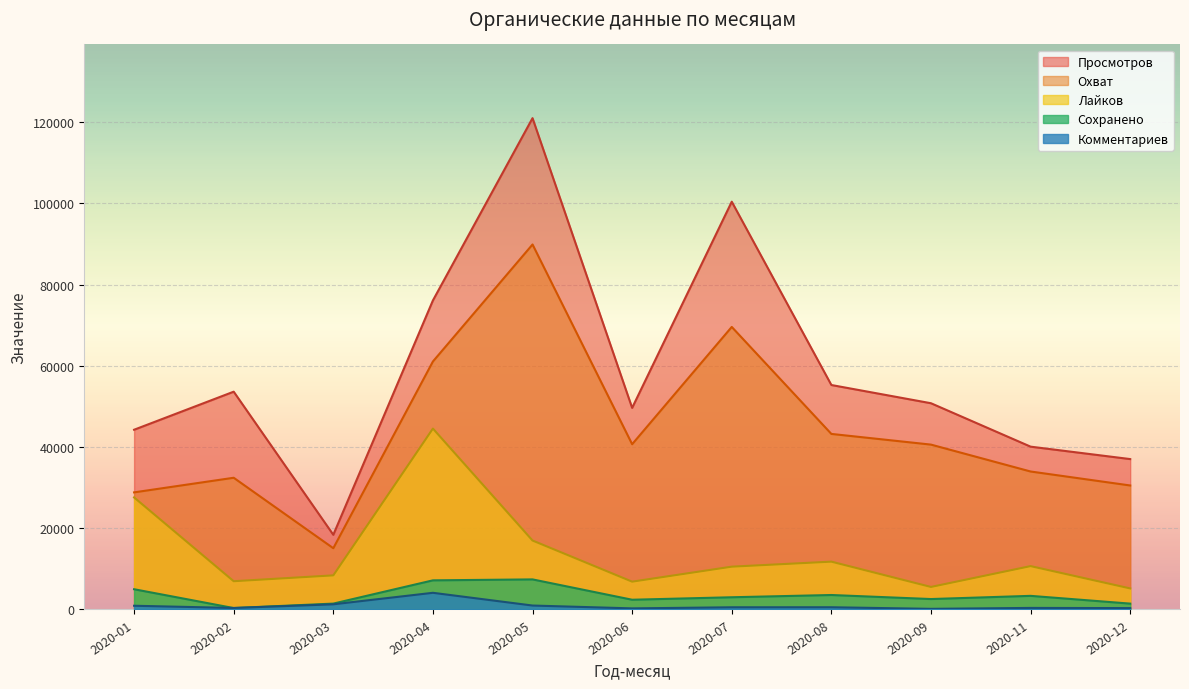

At how many categories does at least one series exceed 17220?

11